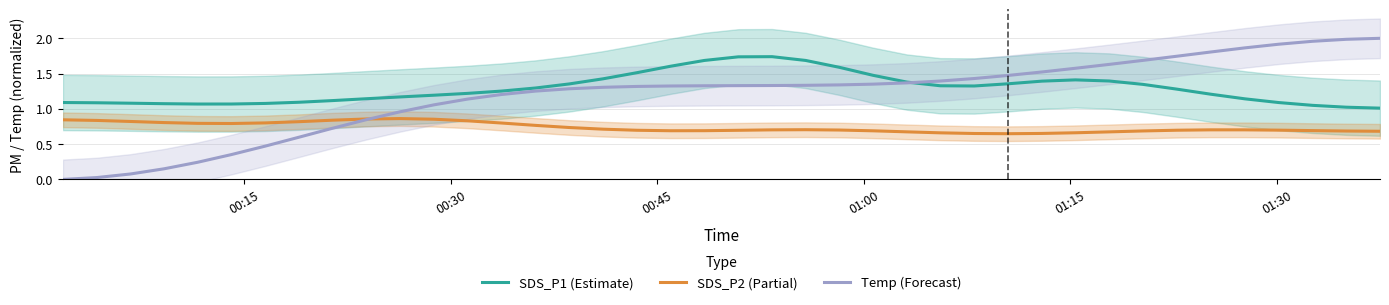

True or false: SDS_P2 (Partial) and Temp (Forecast) cross at least once.

True